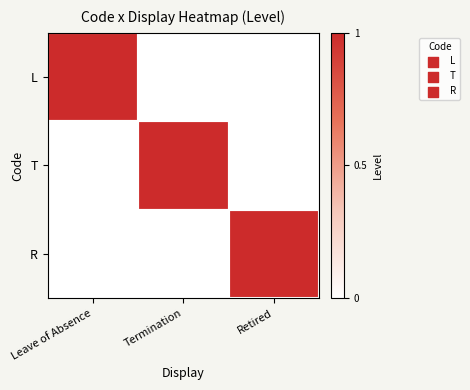

Rank the series by their maximum value, from highest to lowest.

L, T, R